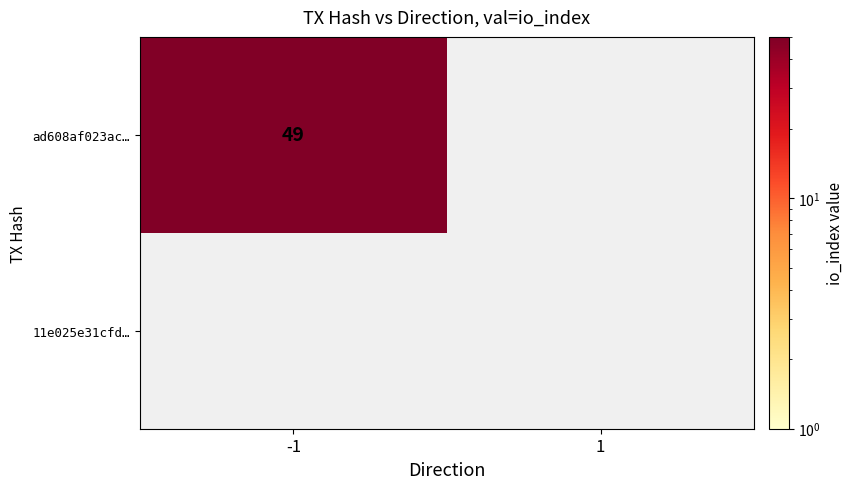

At which category is the sum across all series the highest?

-1